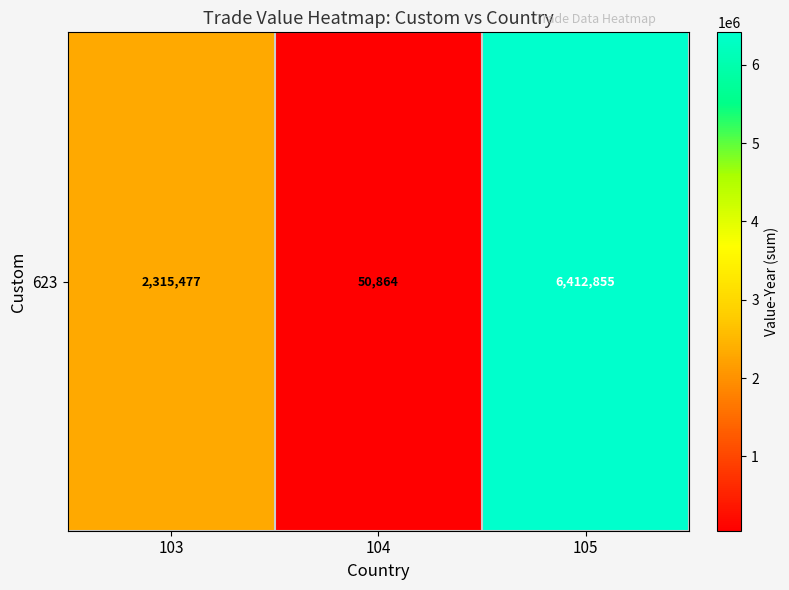

What is the sum of the values at 105 and 104?

6463719